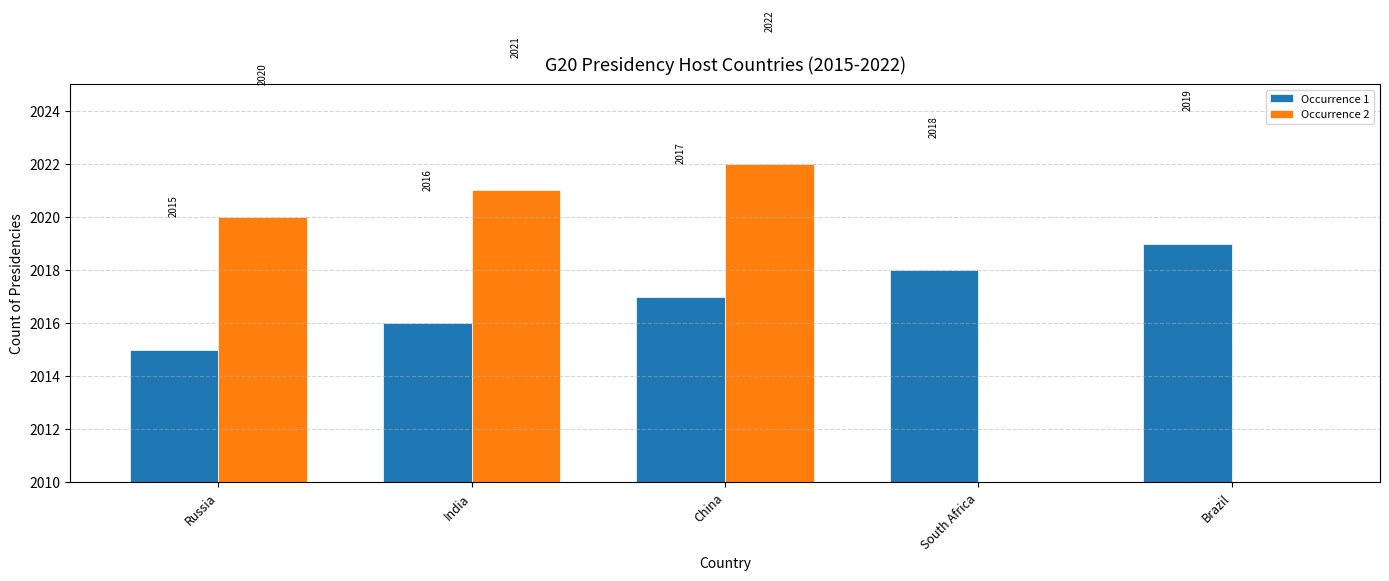

At which label is Occurrence 2 closest to 1011?

Russia